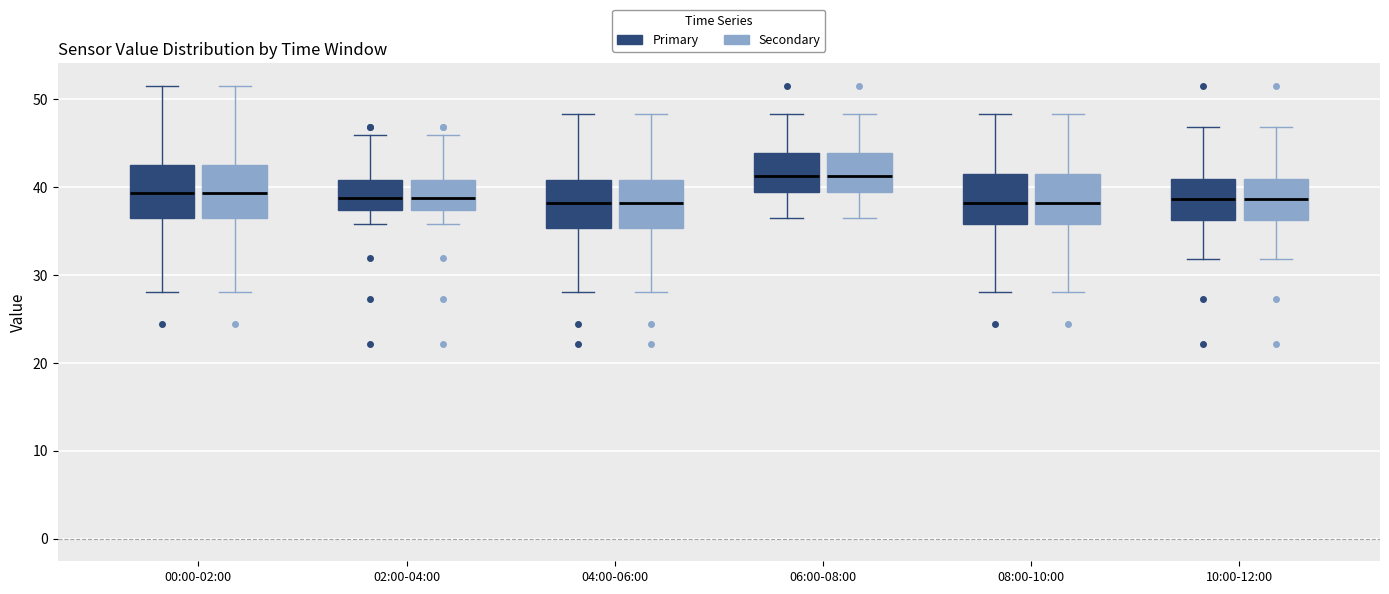

Where is the lower edge of the box for 10:00-12:00 (Primary) on the y-axis? The values are not printed on the chart, so give them approximately, as read against the axis.

36